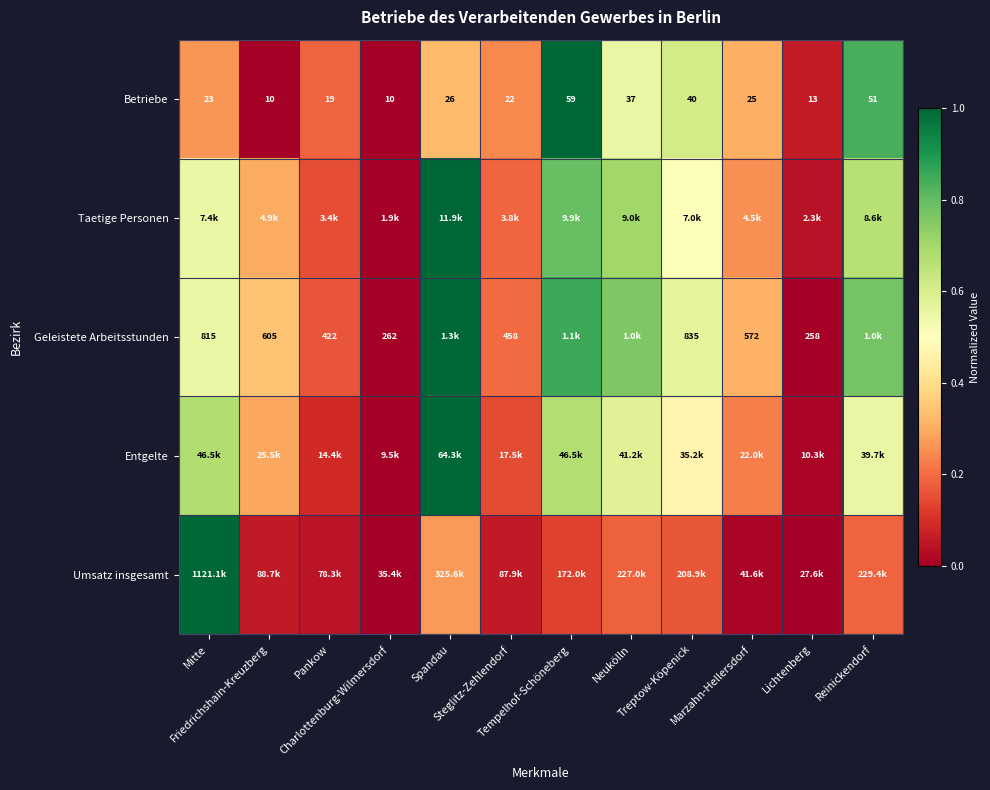

What is the maximum value for Betriebe?

1.0